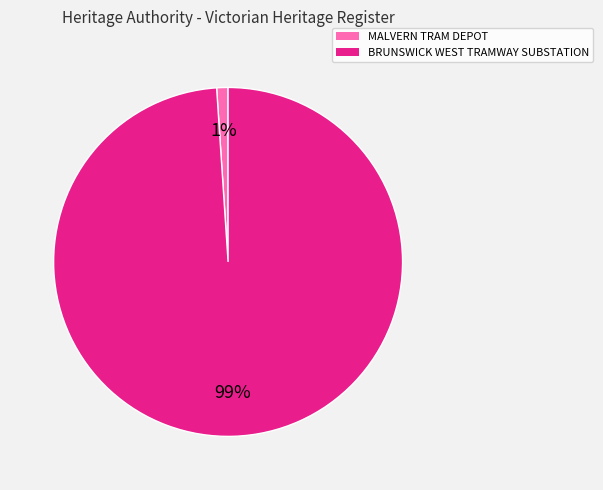

What percentage is the BRUNSWICK WEST TRAMWAY SUBSTATION slice, to the nearest percent?

99%